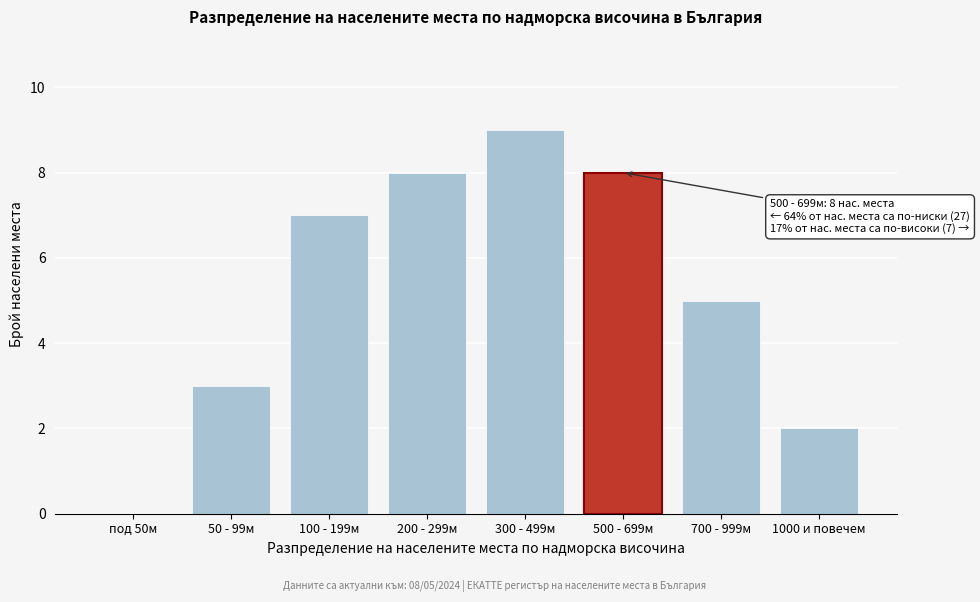

Reading left to right, what are all the values shown in this chart?

под 50м=0	50 - 99м=3	100 - 199м=7	200 - 299м=8	300 - 499м=9	500 - 699м=8	700 - 999м=5	1000 и повечем=2